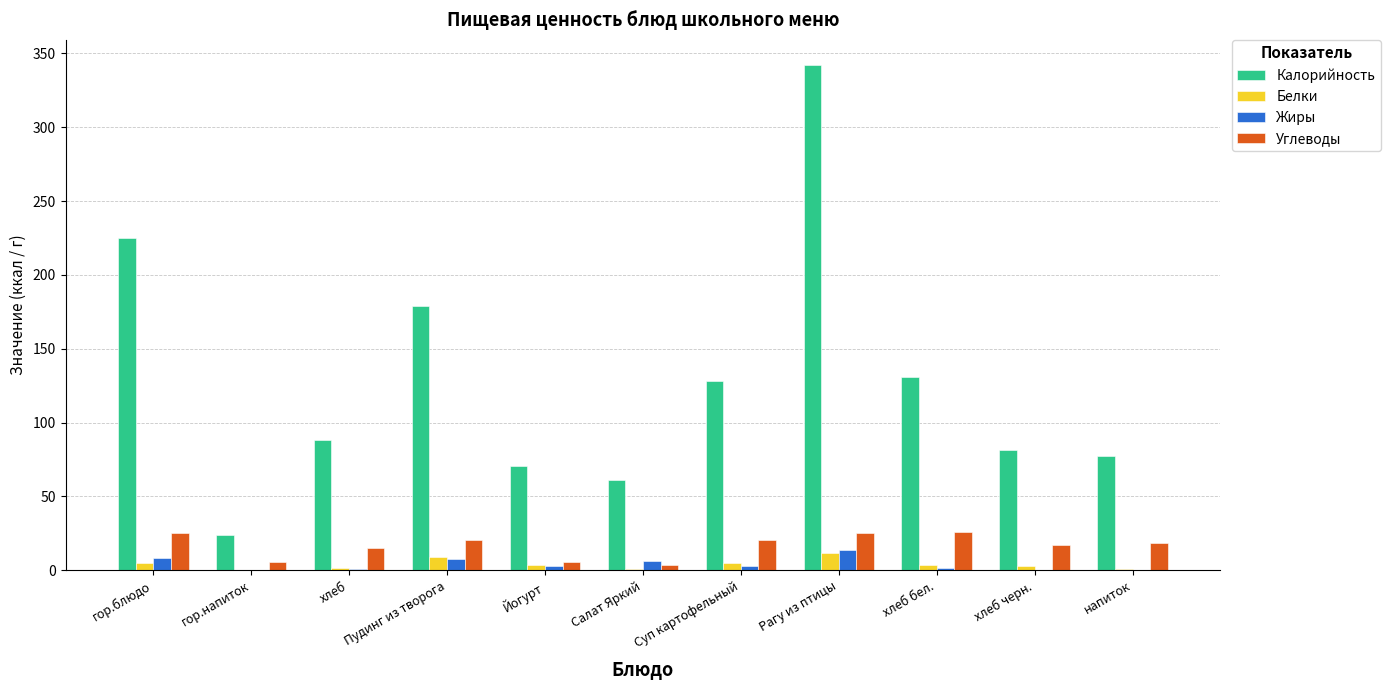

Is it true that Жиры equals 13.5 at Рагу из птицы?

True